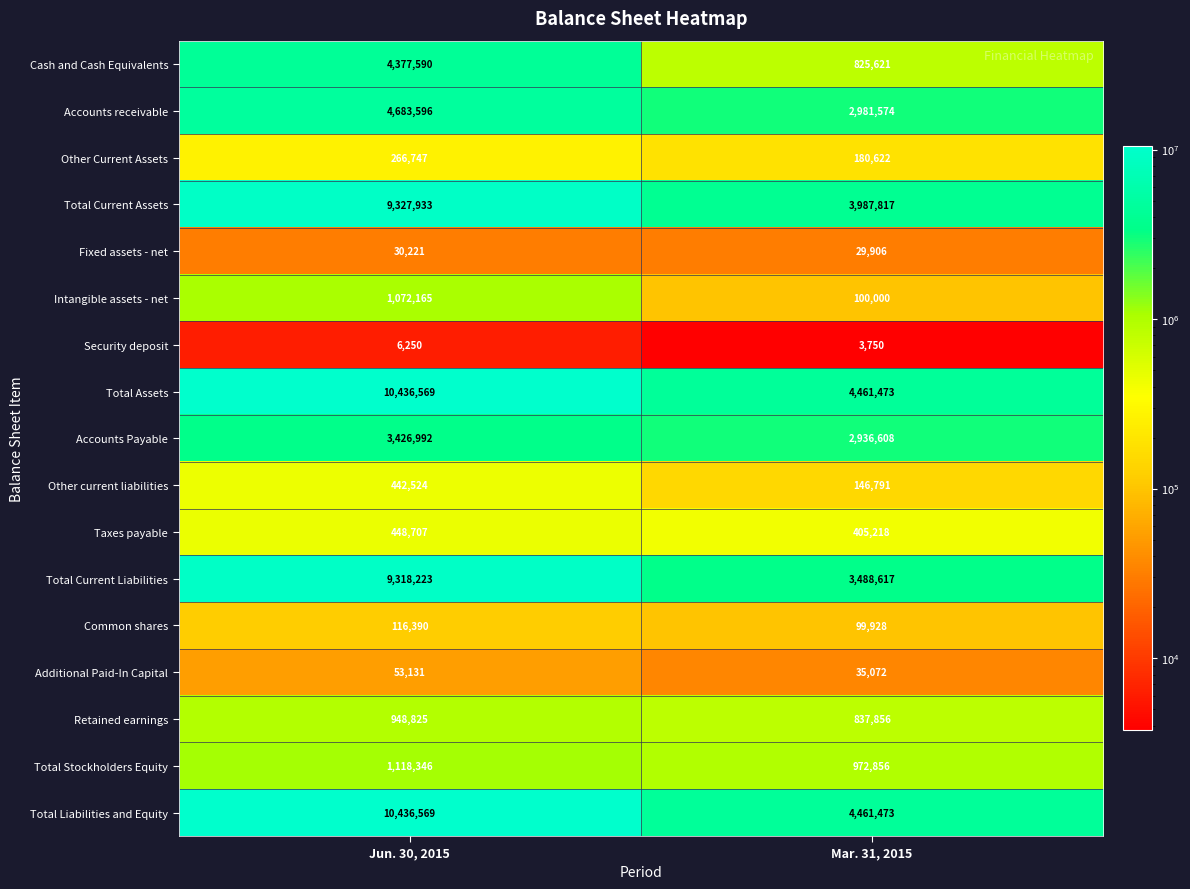

What is the maximum value for Total Liabilities and Equity?

10436569